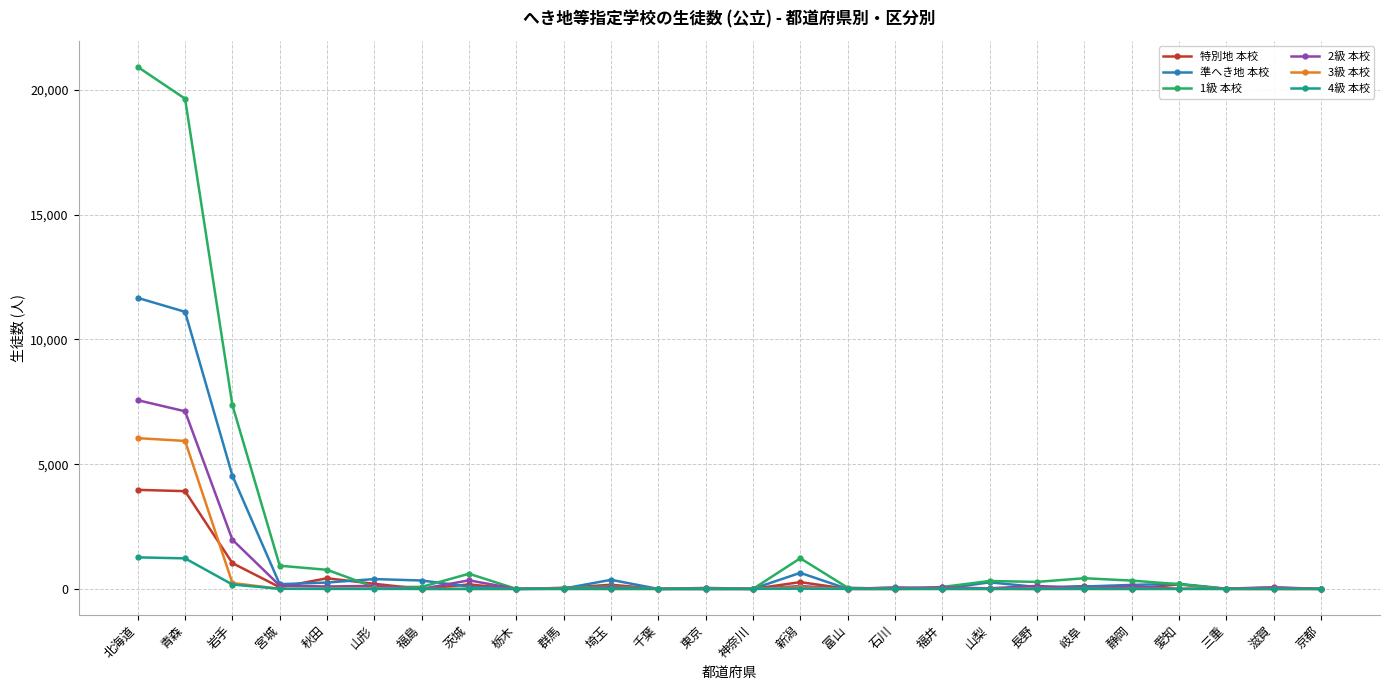

What are all the series names shown in the legend?

特別地 本校, 準へき地 本校, 1級 本校, 2級 本校, 3級 本校, 4級 本校